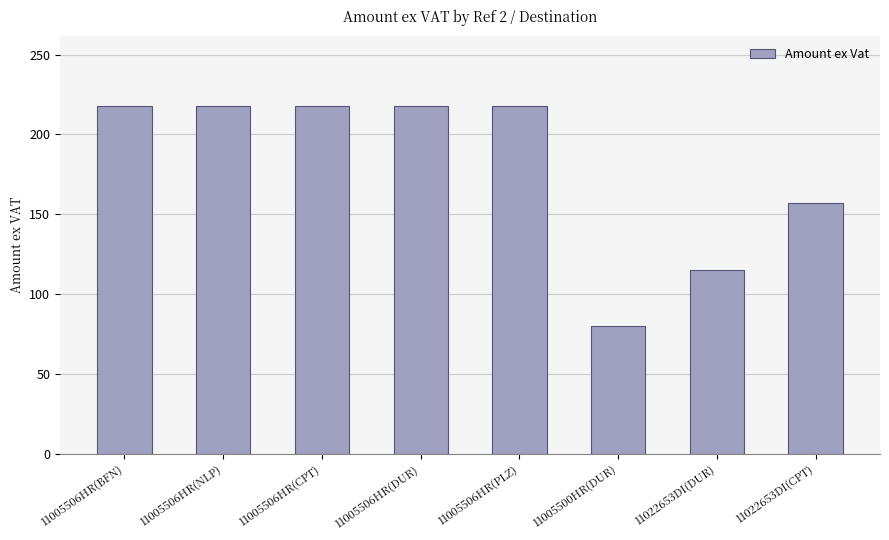

What is the maximum value shown in the chart?

217.9